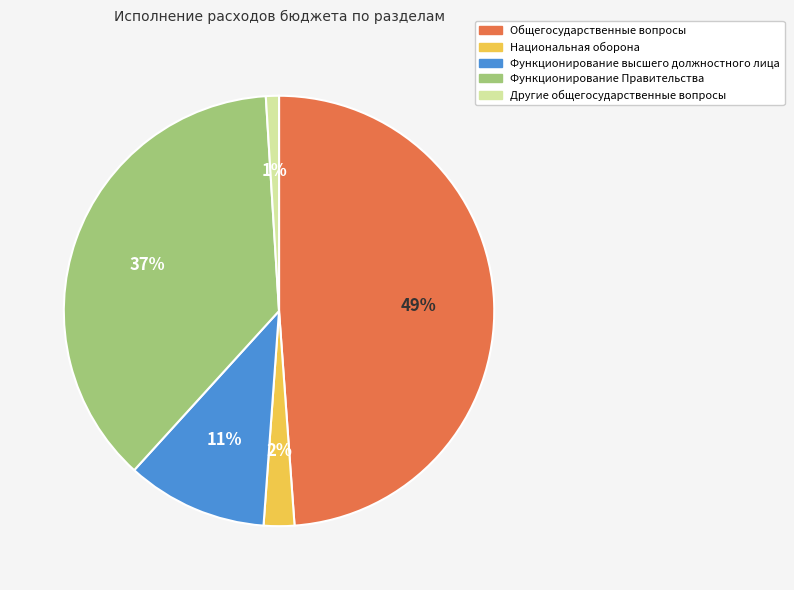

To the nearest percent, what is the difference between the largest and smallest slice percentages?

48%